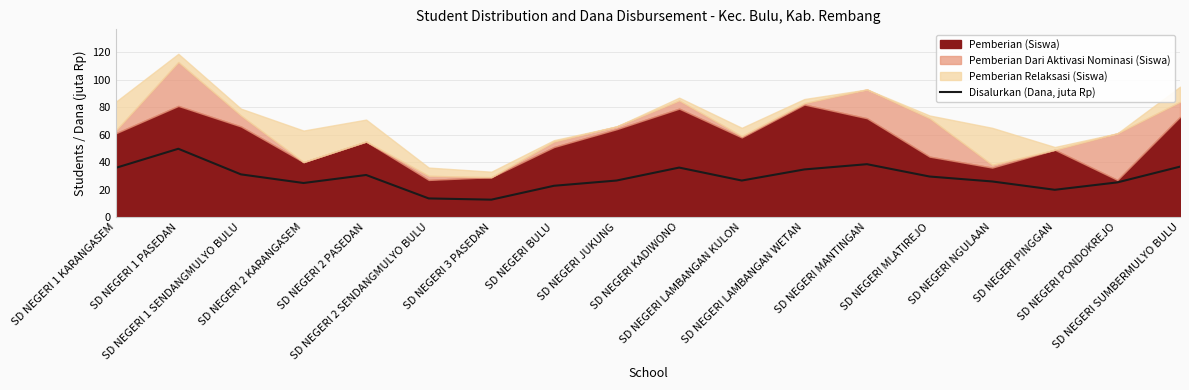

How many points are higher than both their immediate neighbors (excluding endpoints)?

4